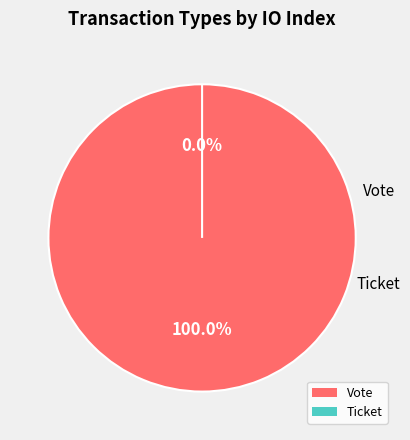

To the nearest percent, what percentage of the pie is Vote?

100%